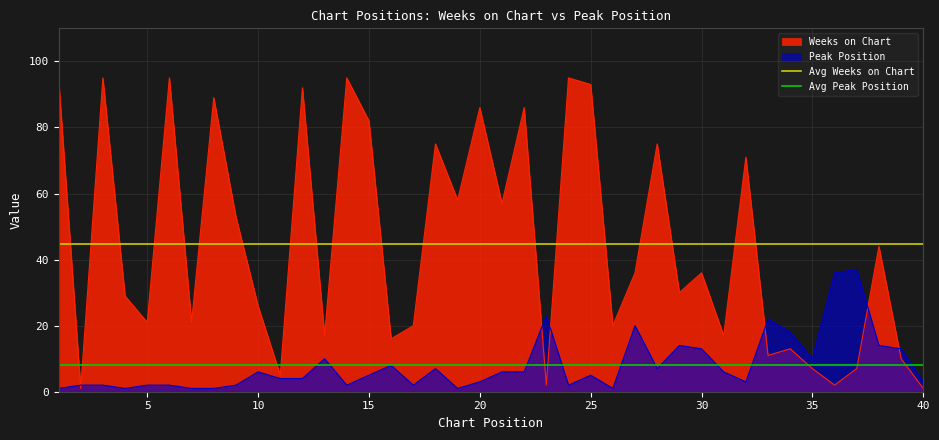

Is it true that Weeks on Chart equals 1 at 40?

True